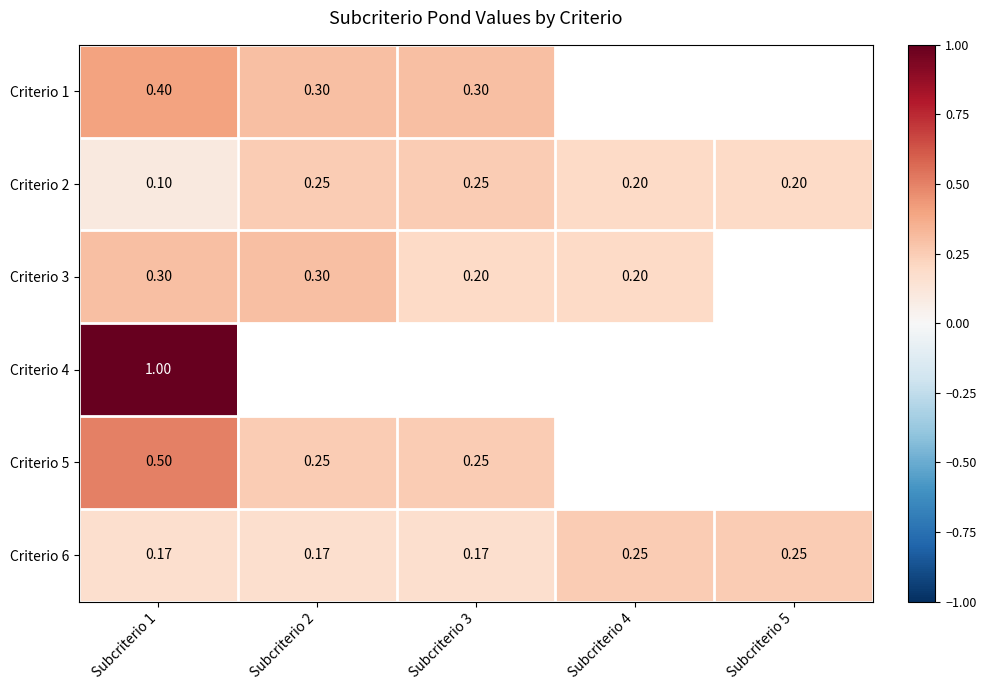

Is the value of Criterio 5 at Subcriterio 1 greater than the value of Criterio 6 at Subcriterio 4?

Yes